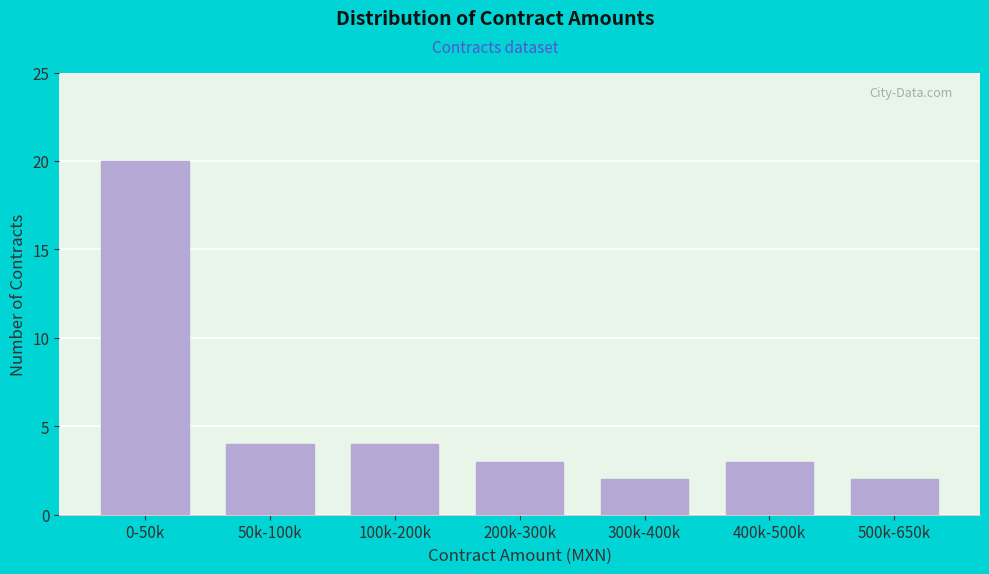

Reading left to right, extract all data points from this chart.

20	4	4	3	2	3	2